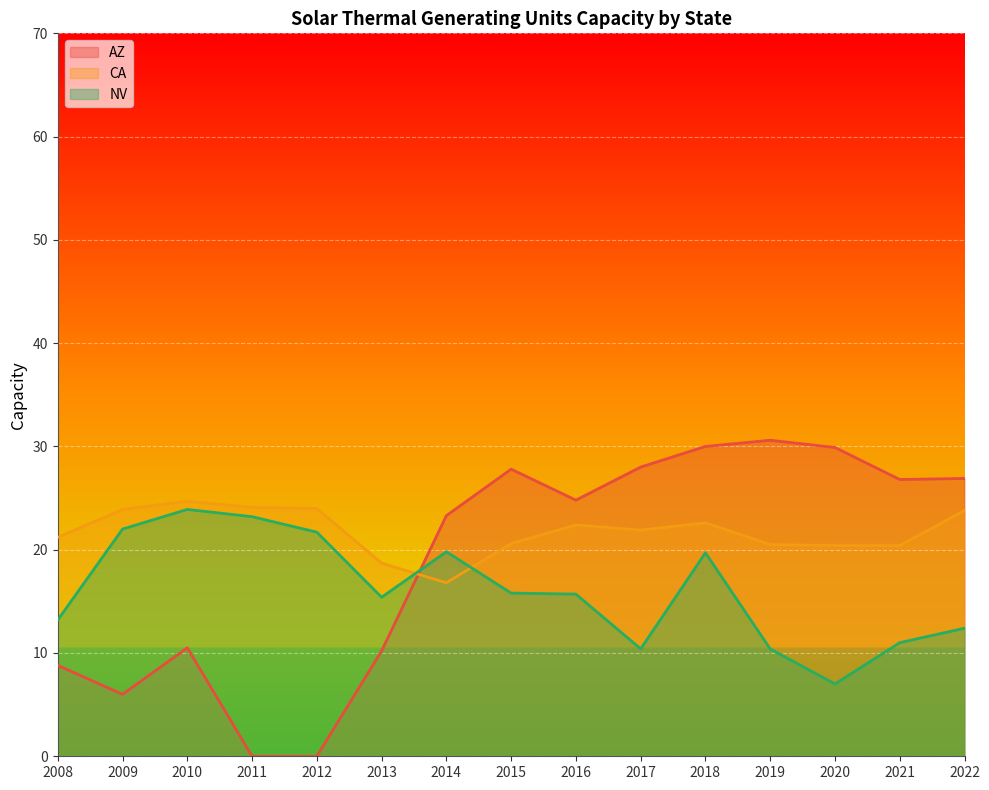

Between 2013 and 2017, which series saw the biggest shift?

AZ